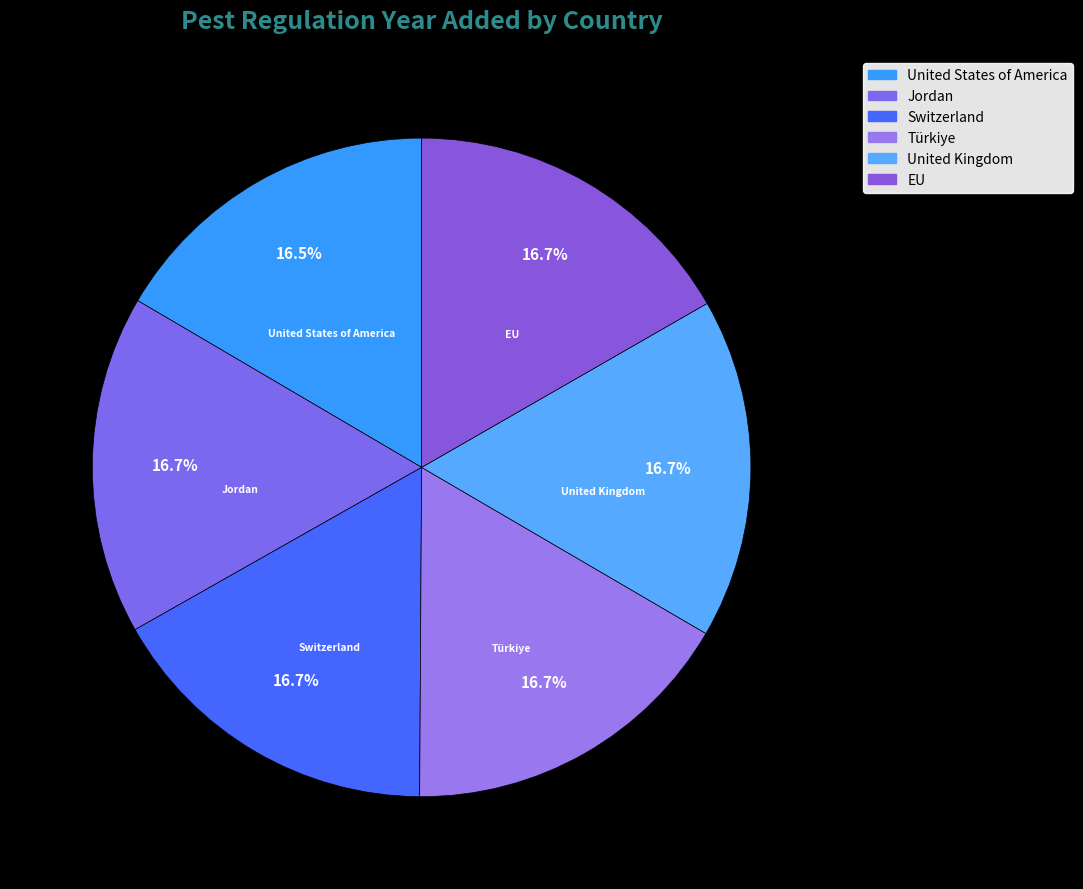

How many slices are in this pie chart?

6